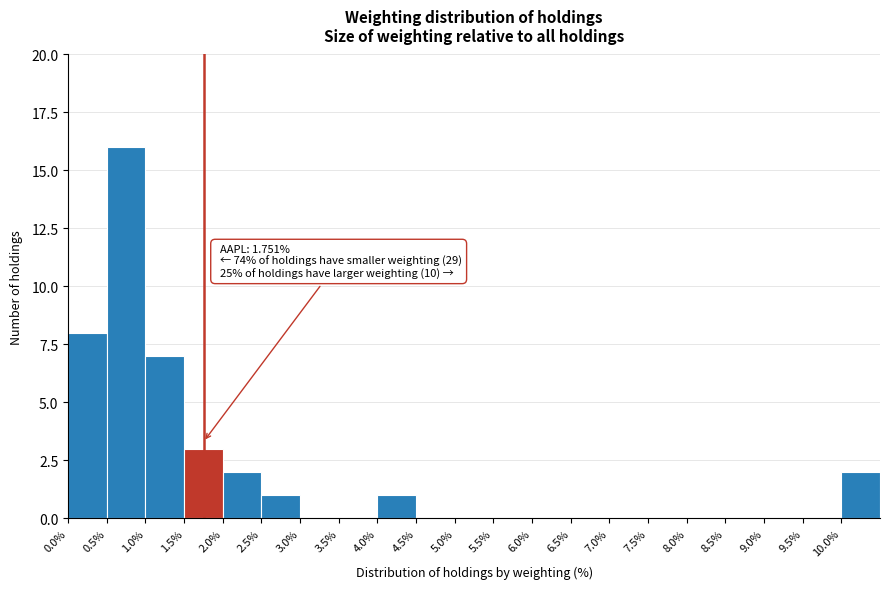

Which range on the x-axis has the tallest bar?

0.5 to 1.0